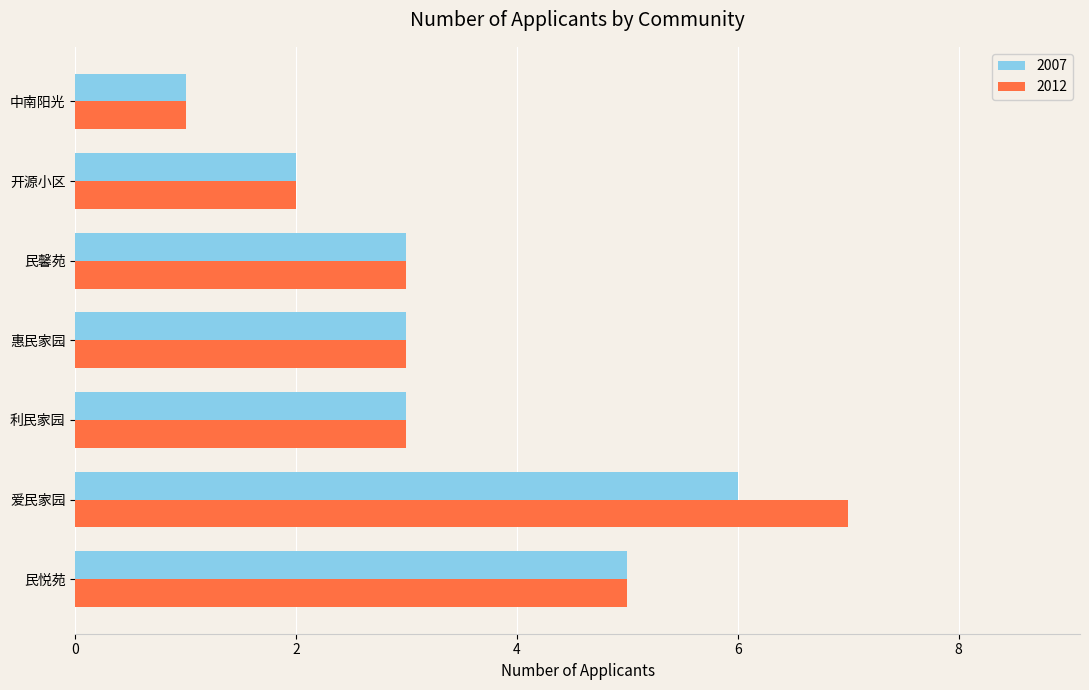

Is the value of 2007 at 利民家园 greater than the value of 2012 at 中南阳光?

Yes